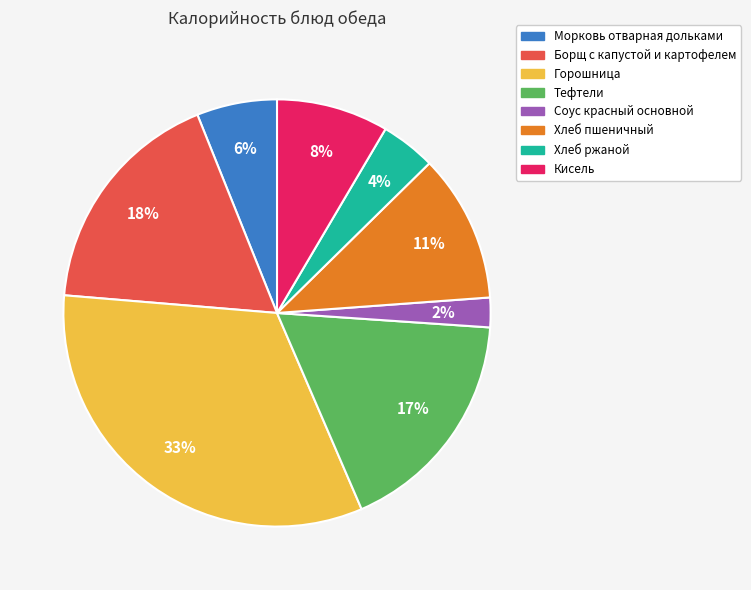

Does Морковь отварная дольками represent more than half of the total?

No